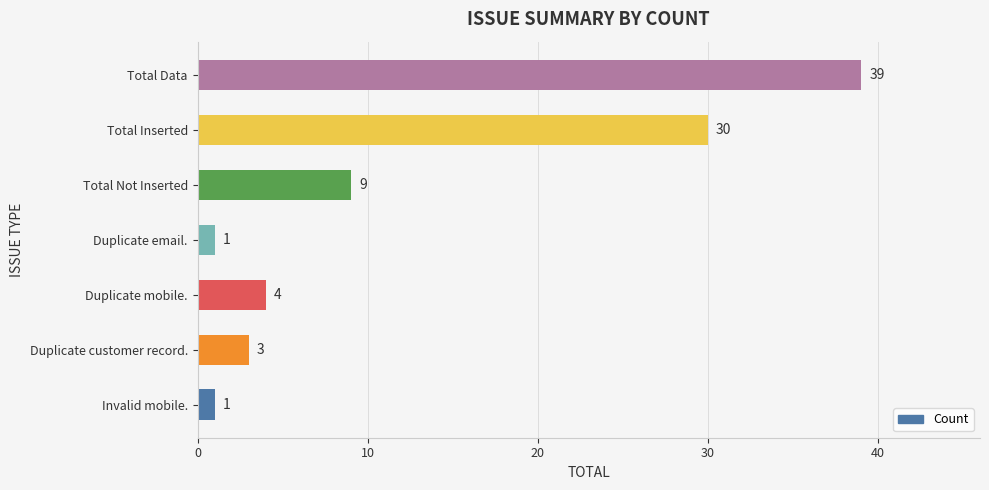

Does the chart contain stacked bars?

No